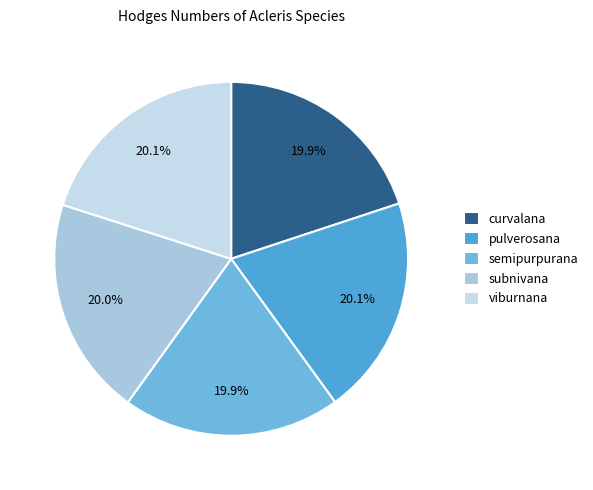

Does any single category account for the majority?

No